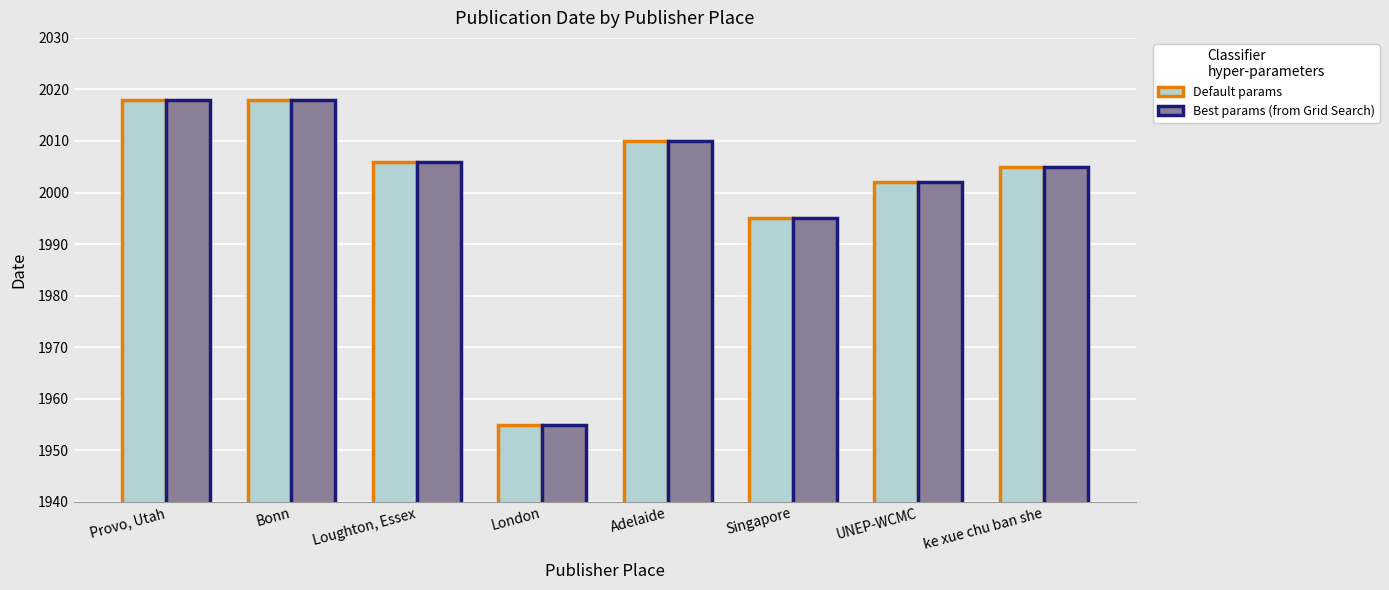

What is the average value of the Best params (from Grid Search) series?

2001